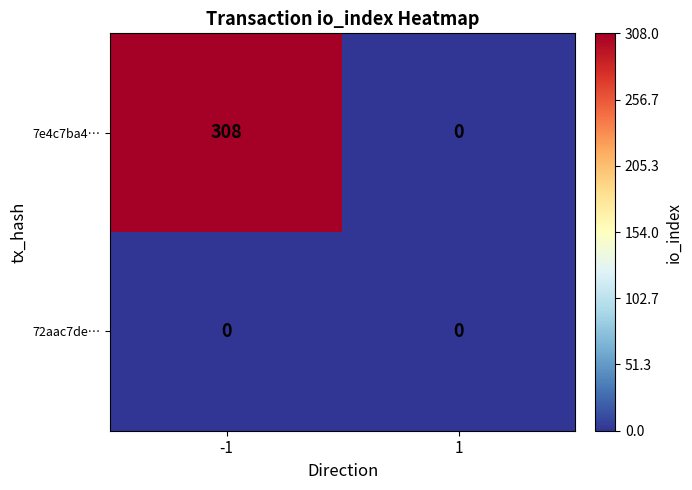

Which series has the largest total across all categories?

7e4c7ba4…